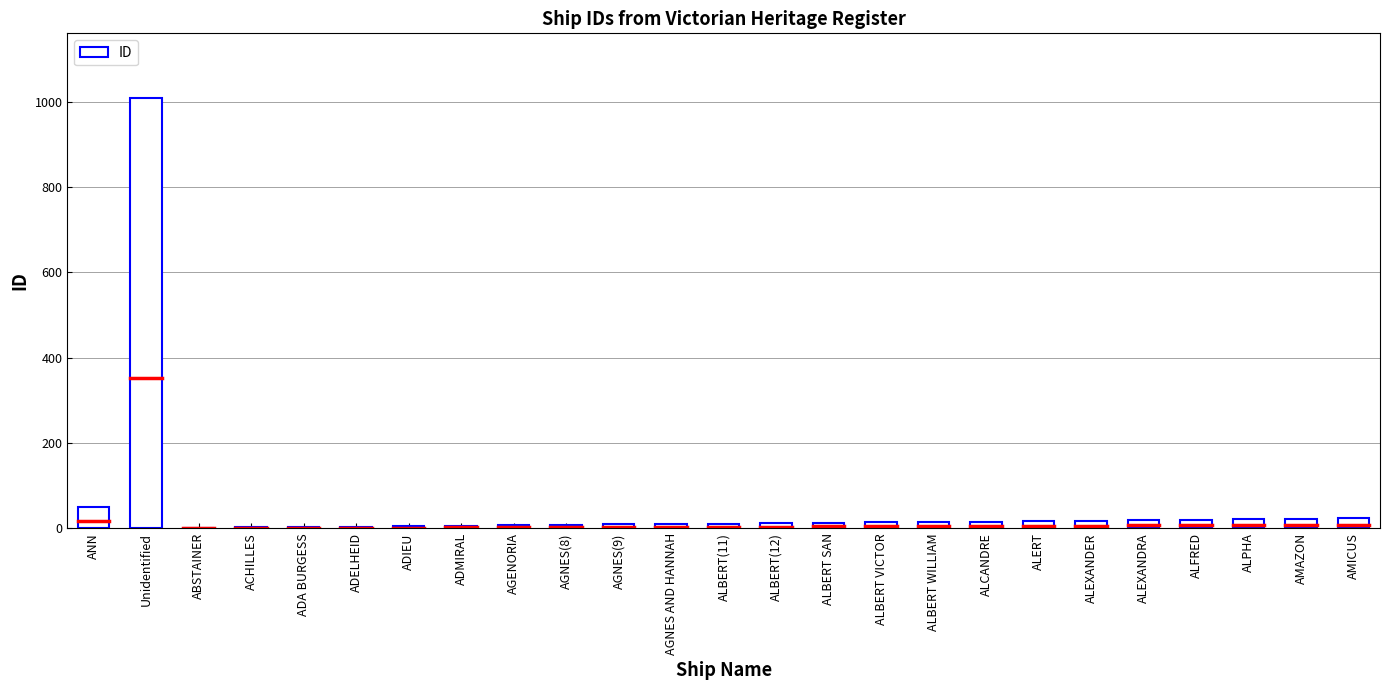

Are the bars horizontal?

No